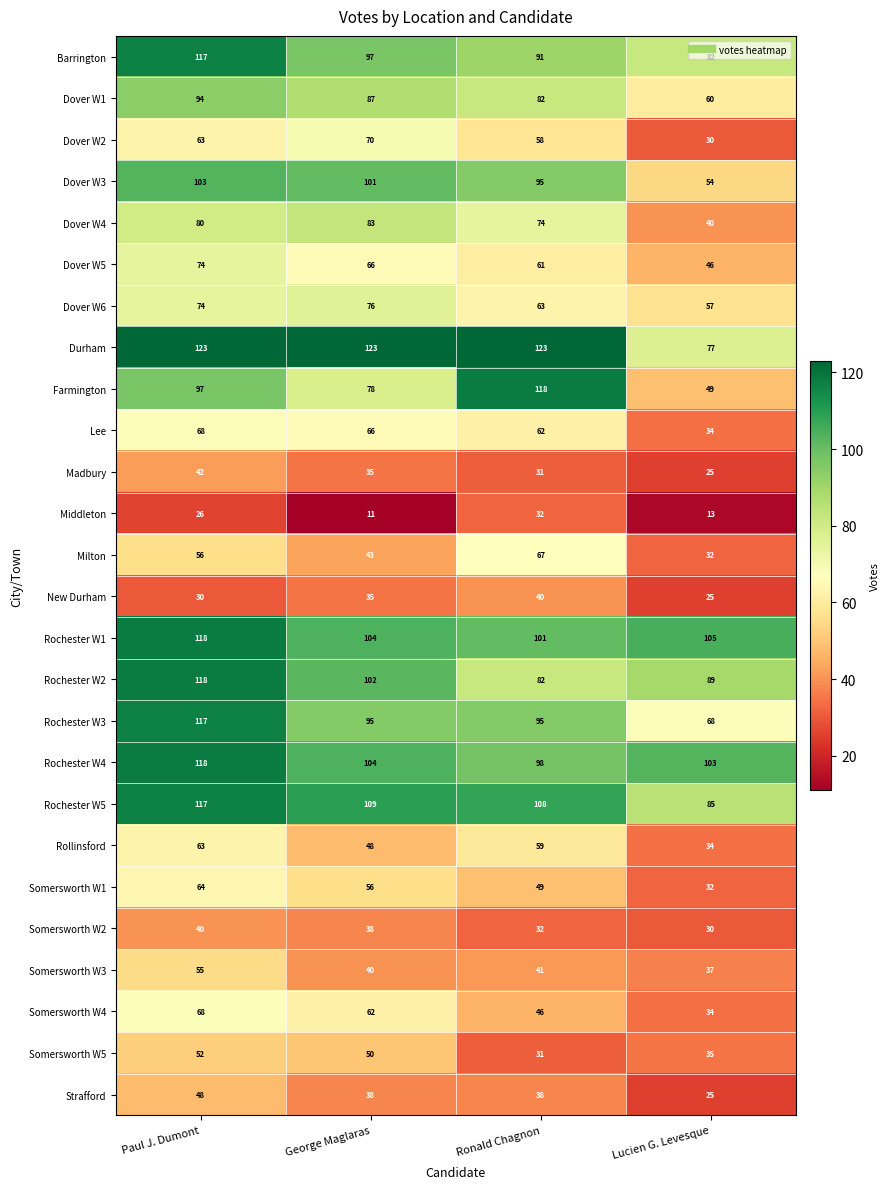

Count the number of categories in the chart.

4